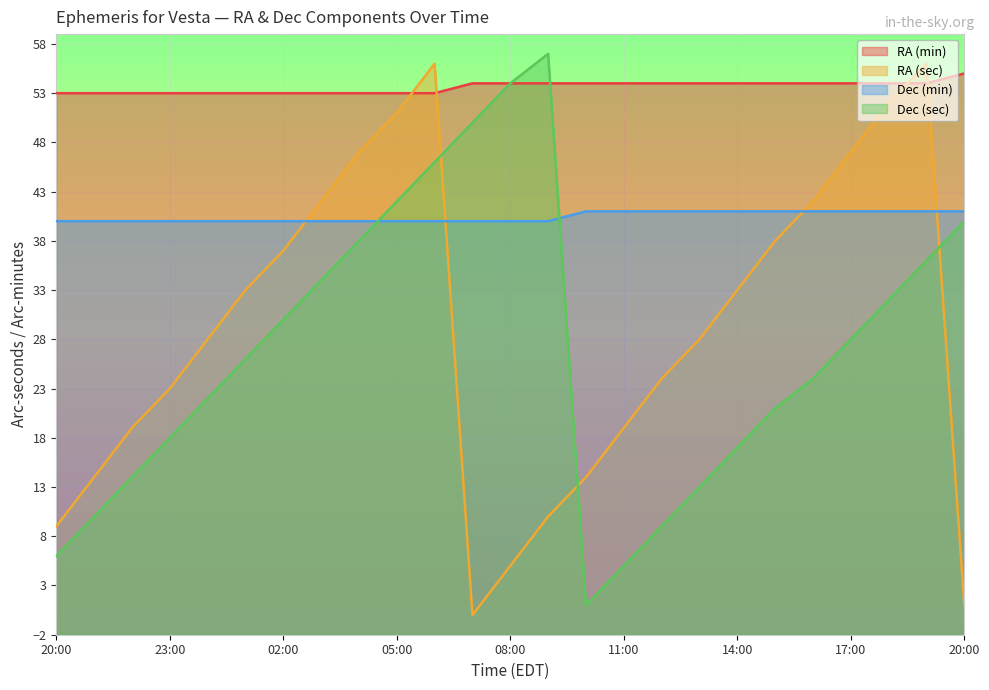

At which label does RA (min) reach its peak?

20:00